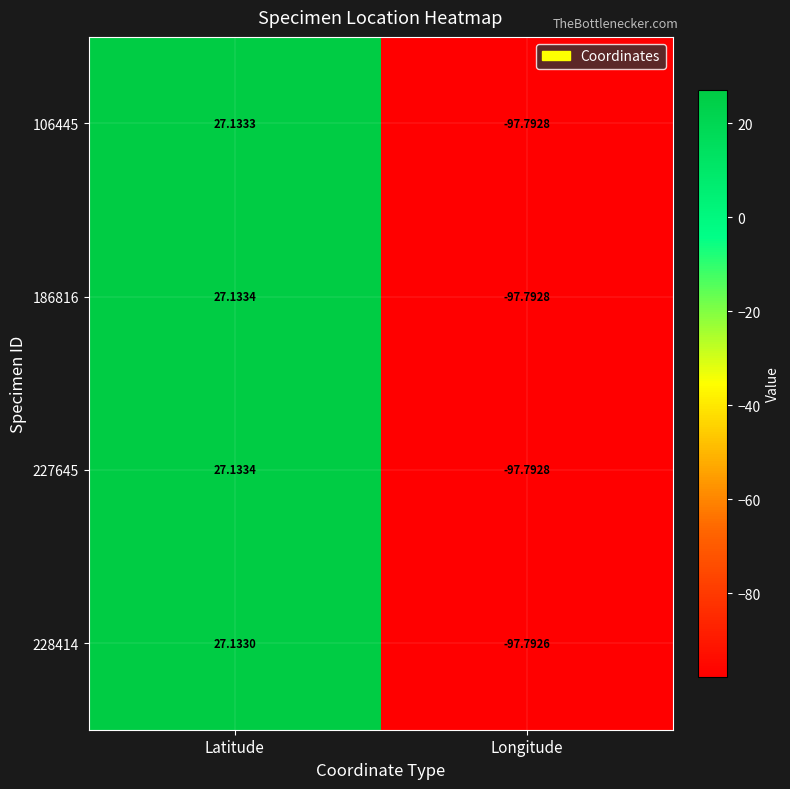

What is the maximum value shown in the chart?

27.1